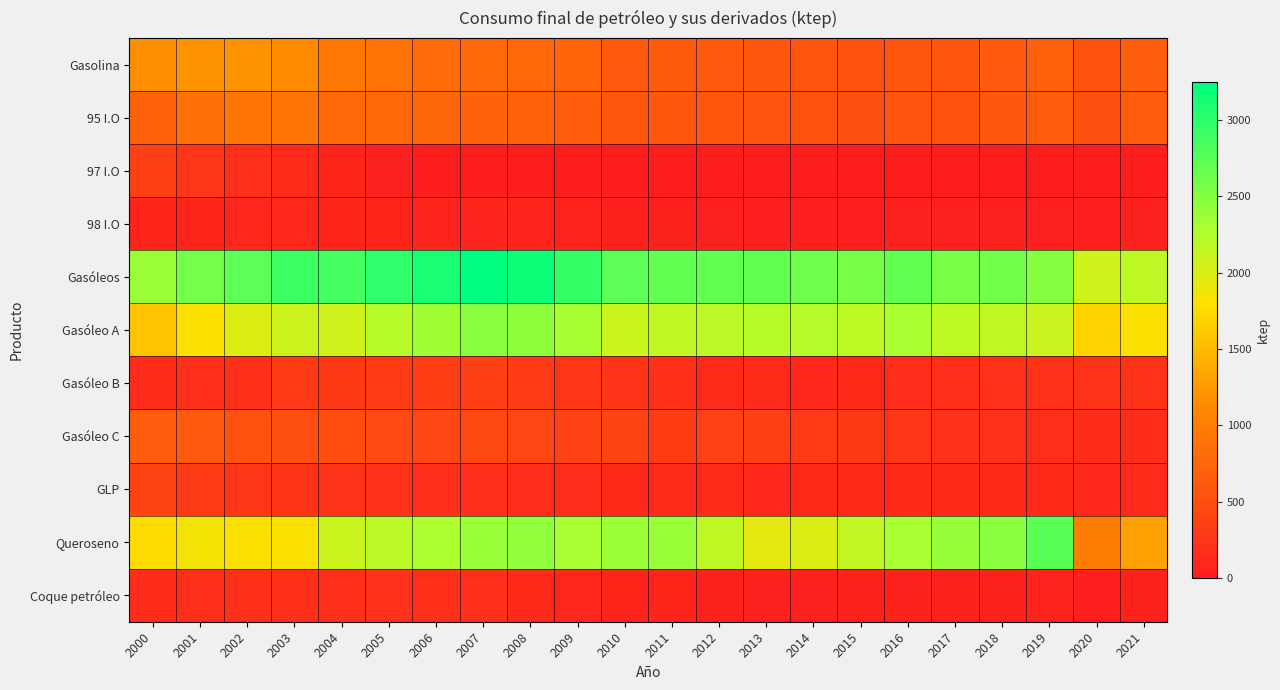

What is the spread (max minus min) of values at 2012?

2693